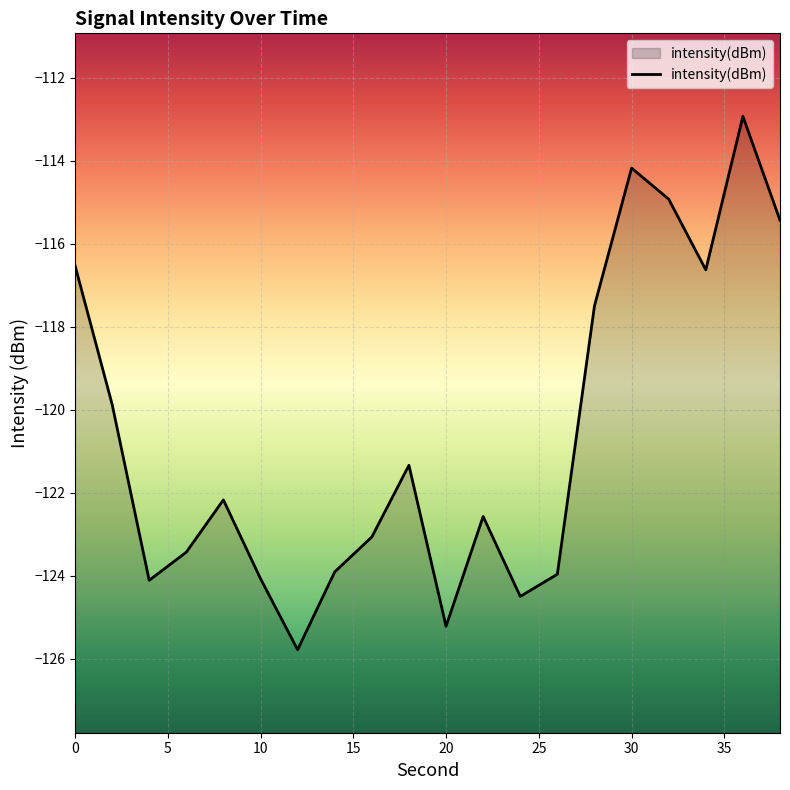

Reading left to right, extract all data points from this chart.

-116.5	-119.9	-124.1	-123.4	-122.2	-124.1	-125.8	-123.9	-123.1	-121.3	-125.2	-122.6	-124.5	-124.0	-117.5	-114.2	-114.9	-116.6	-112.9	-115.4